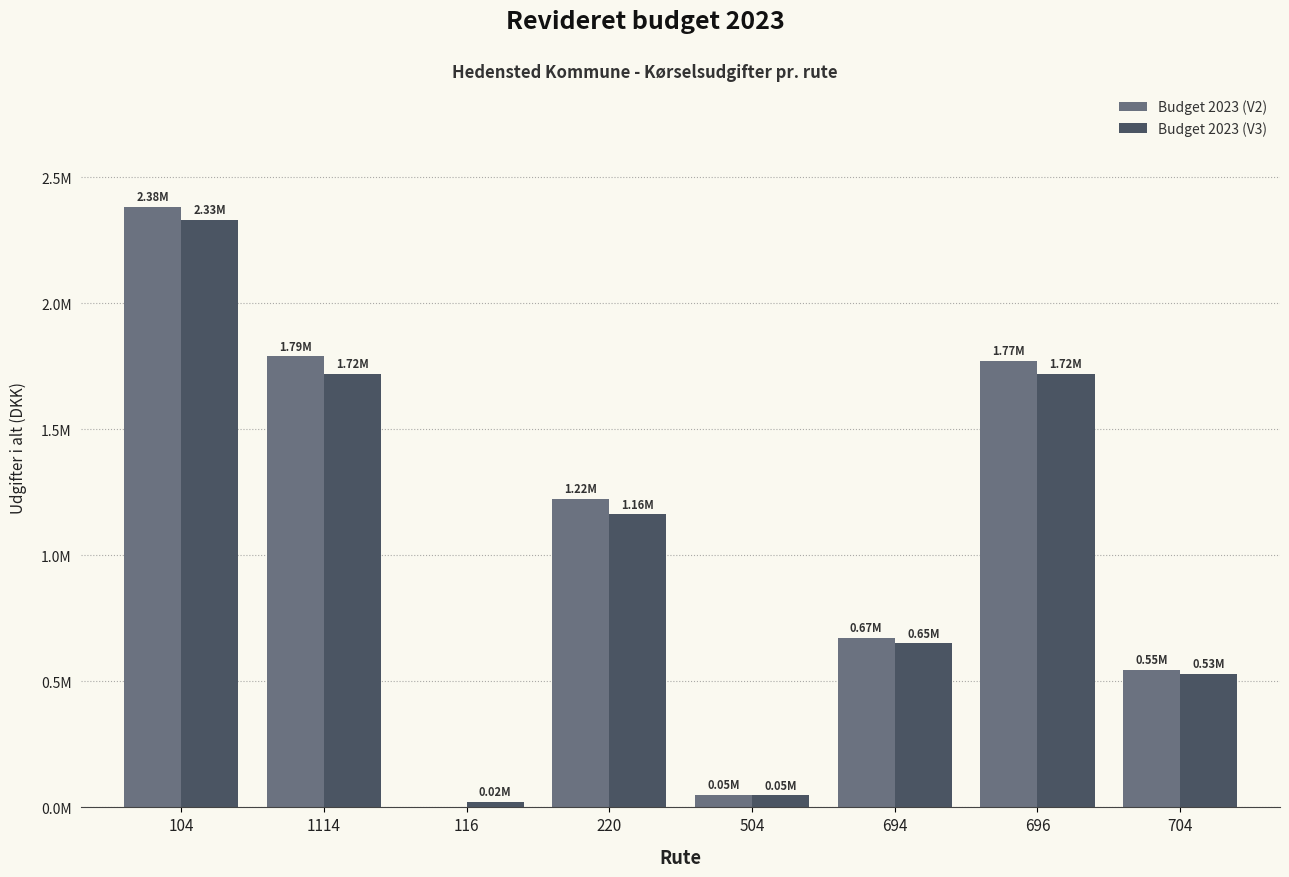

What are all the series names shown in the legend?

Budget 2023 (V2), Budget 2023 (V3)